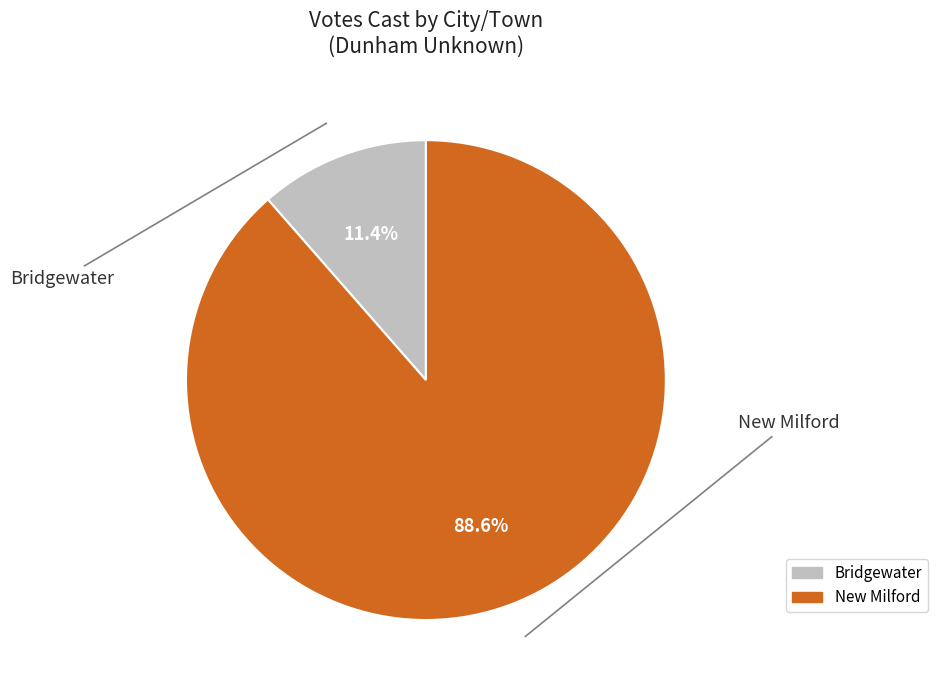

To the nearest percent, what is the difference between the New Milford and Bridgewater slice percentages?

77%